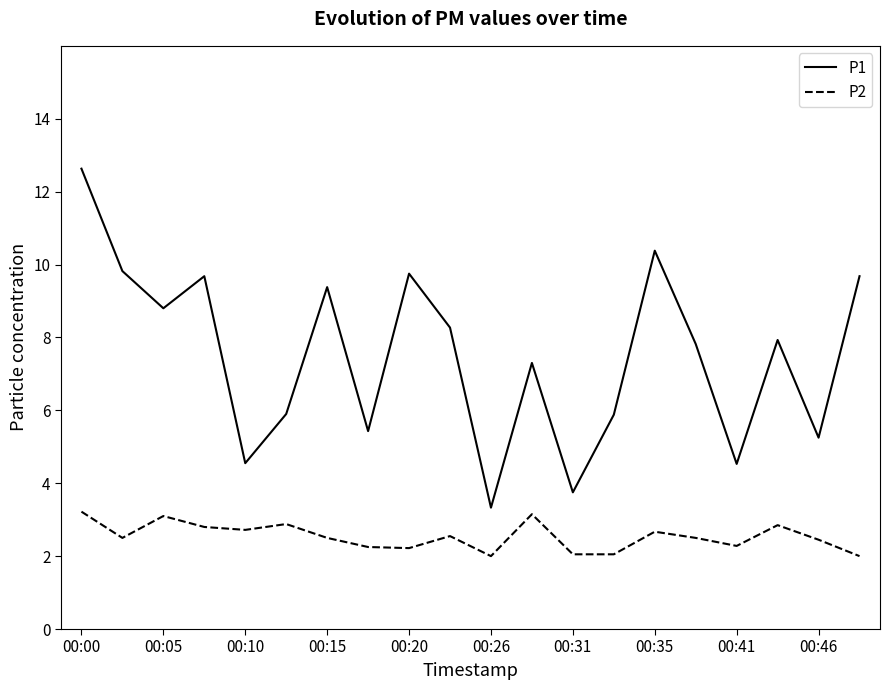

Which series has the largest total across all categories?

P1